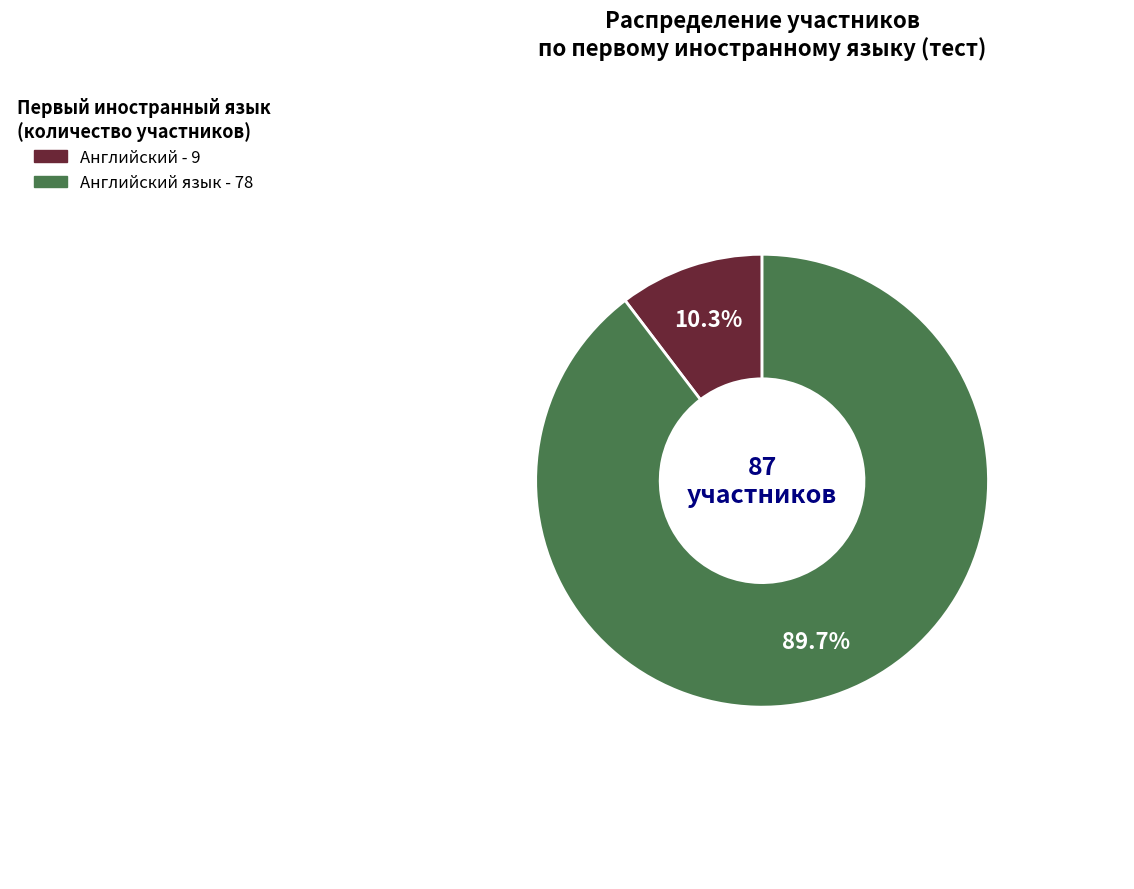

Is there any slice that represents more than half of the pie?

Yes